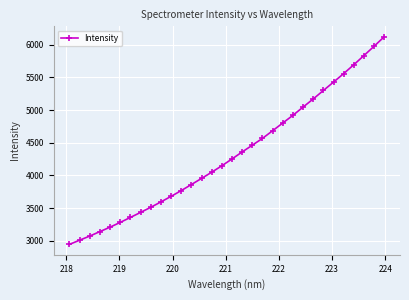

What is the value of the 4th point from the left?

3141.1